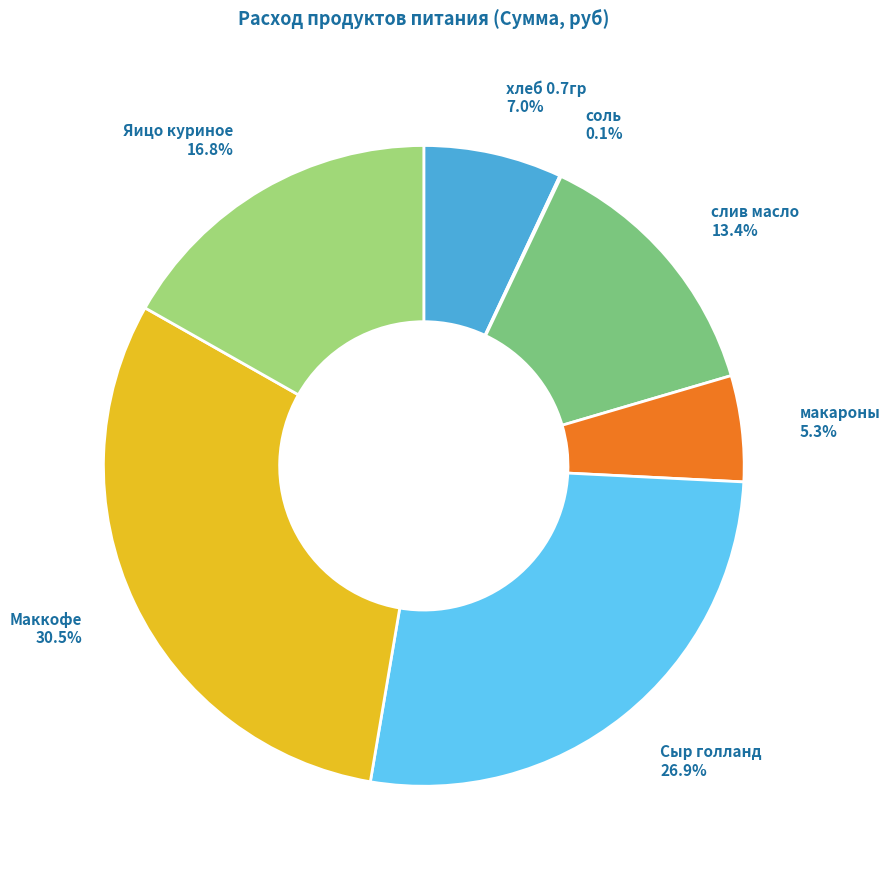

What is the largest slice in the pie chart?

Маккофе